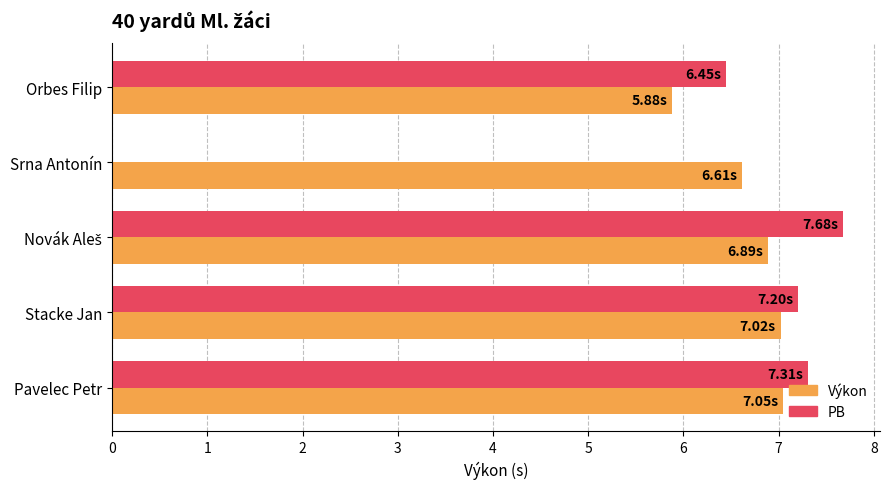

What is the spread (max minus min) of values at Novák Aleš?

0.8